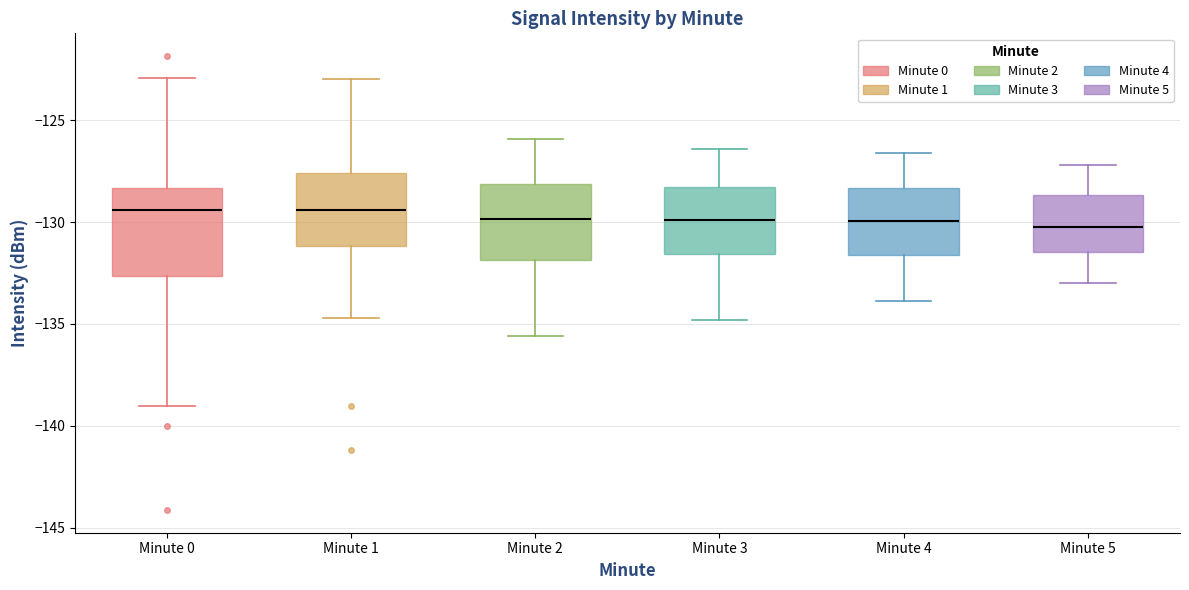

Where is the lower edge of the box for Minute 4 on the y-axis? The values are not printed on the chart, so give them approximately, as read against the axis.

-131.5